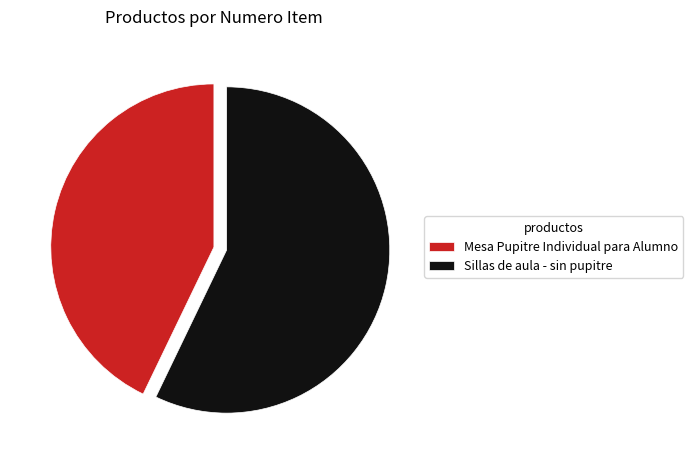

How many slices are in this pie chart?

2